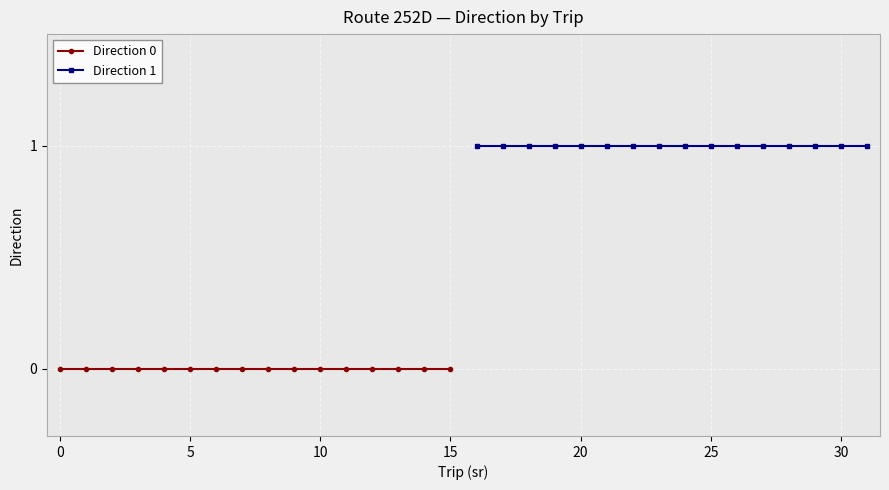

Reading left to right, transcribe all the data shown in this chart.

Direction 0: 0	0	0	0	0	0	0	0	0	0	0	0	0	0	0	0
Direction 1: 1	1	1	1	1	1	1	1	1	1	1	1	1	1	1	1